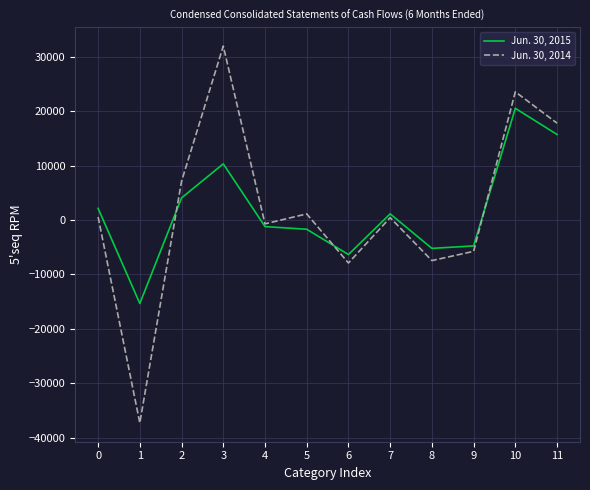

The value of Jun. 30, 2014 at 6 is -7895. True or false?

True